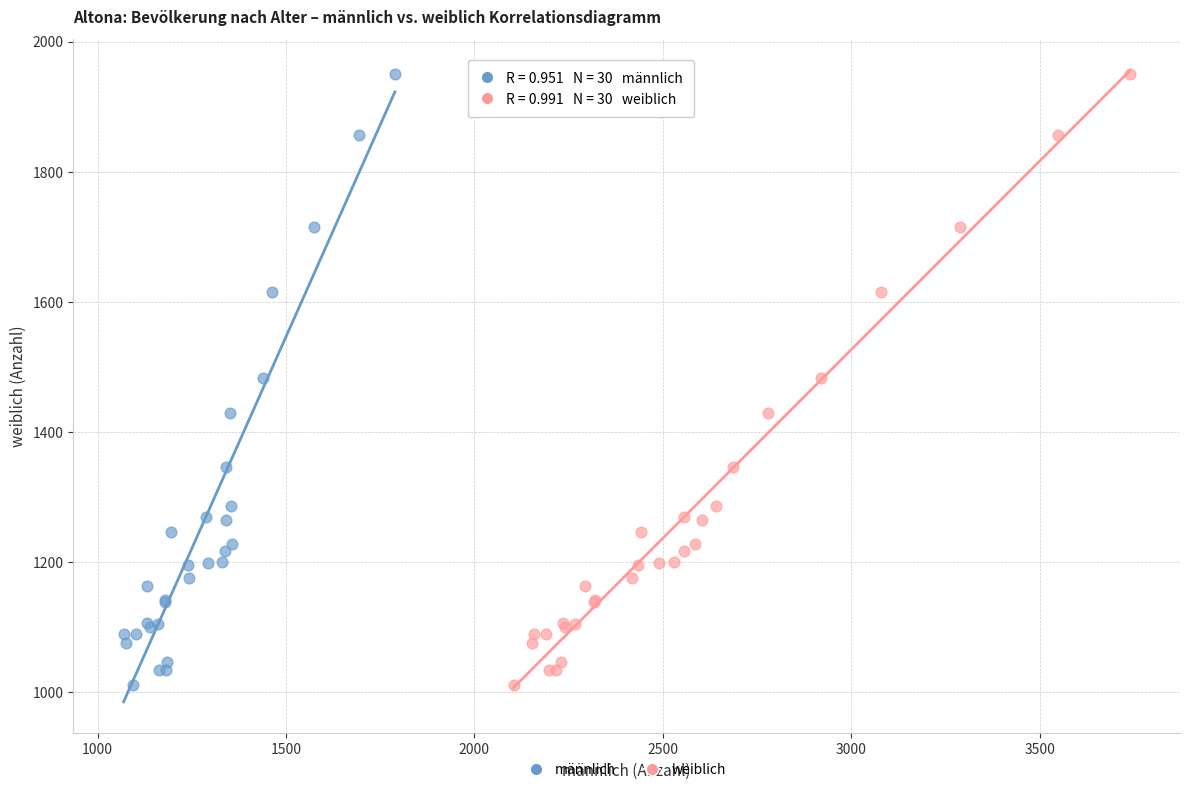

What are all the series names shown in the legend?

männlich, weiblich